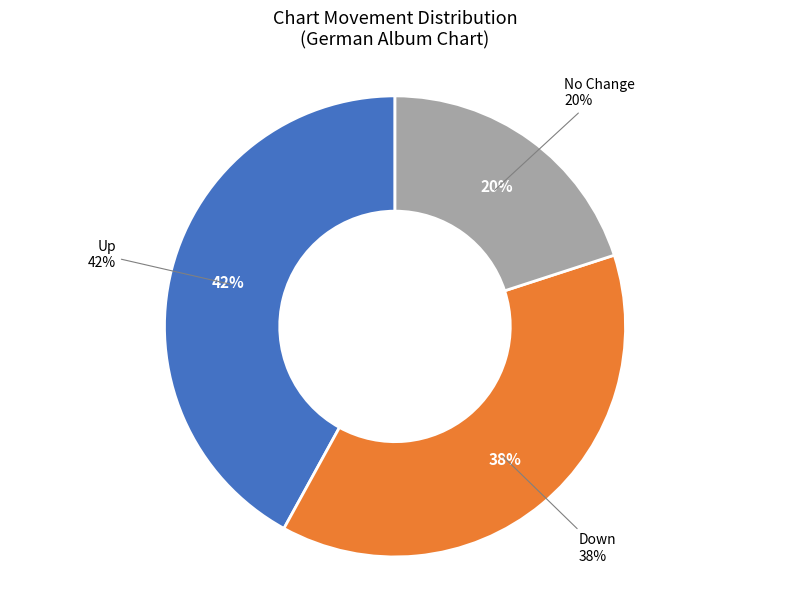

To the nearest percent, what is the average slice percentage?

33%